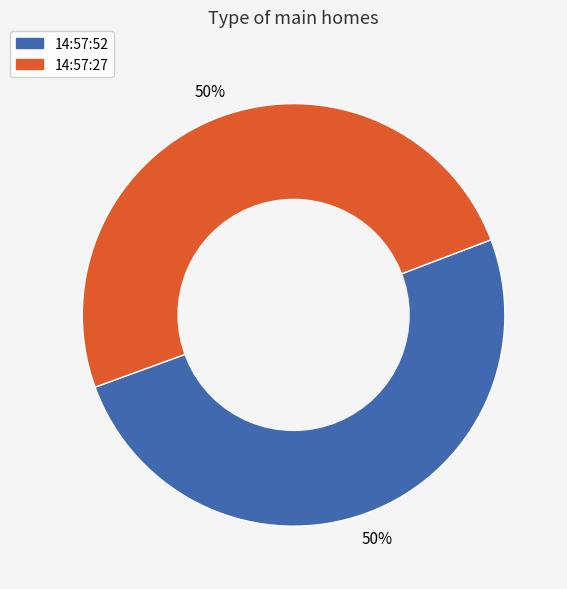

Approximately how many times larger is the value at 14:57:27 compared to 14:57:52?

1.0